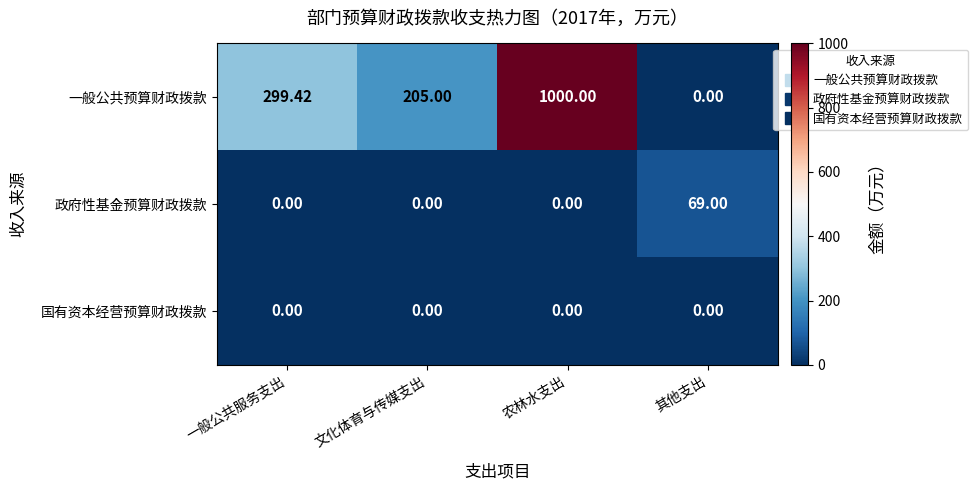

Rank the series by their maximum value, from lowest to highest.

国有资本经营预算财政拨款, 政府性基金预算财政拨款, 一般公共预算财政拨款